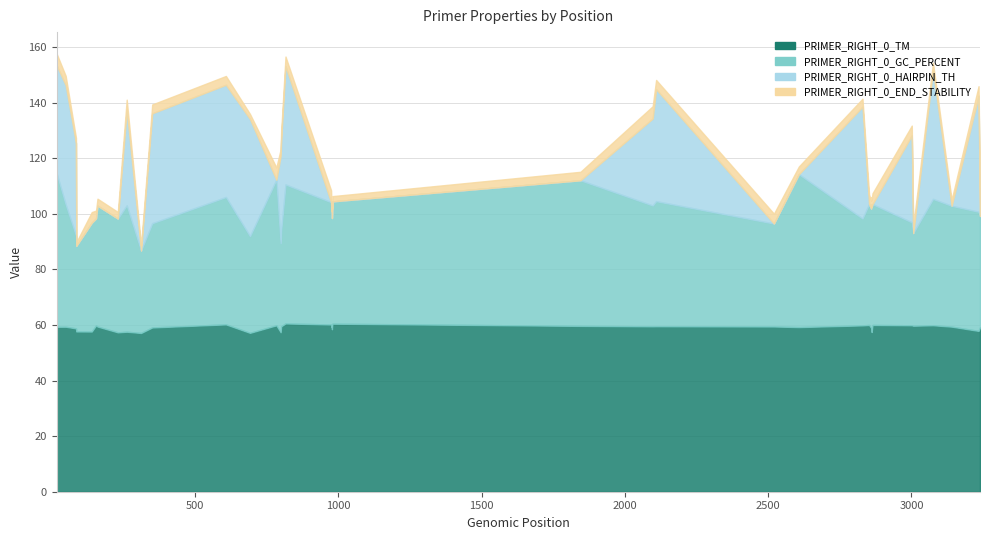

Rank the series by their average value, from lowest to highest.

PRIMER_RIGHT_0_END_STABILITY, PRIMER_RIGHT_0_HAIRPIN_TH, PRIMER_RIGHT_0_GC_PERCENT, PRIMER_RIGHT_0_TM